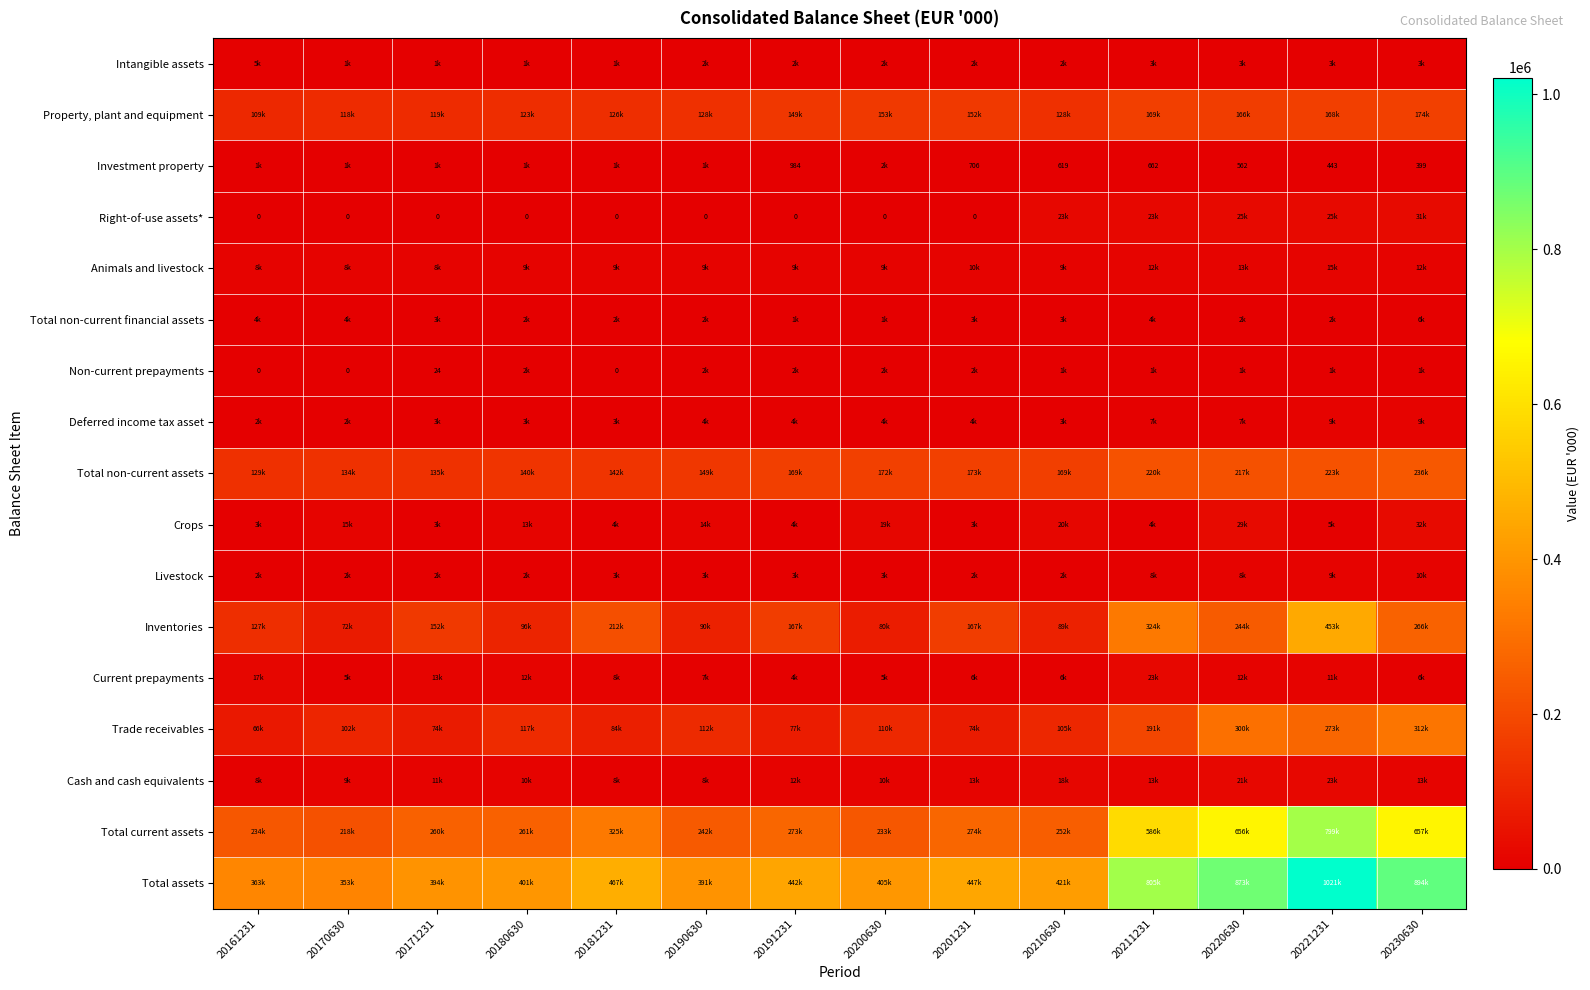

How many series are shown in this chart?

17